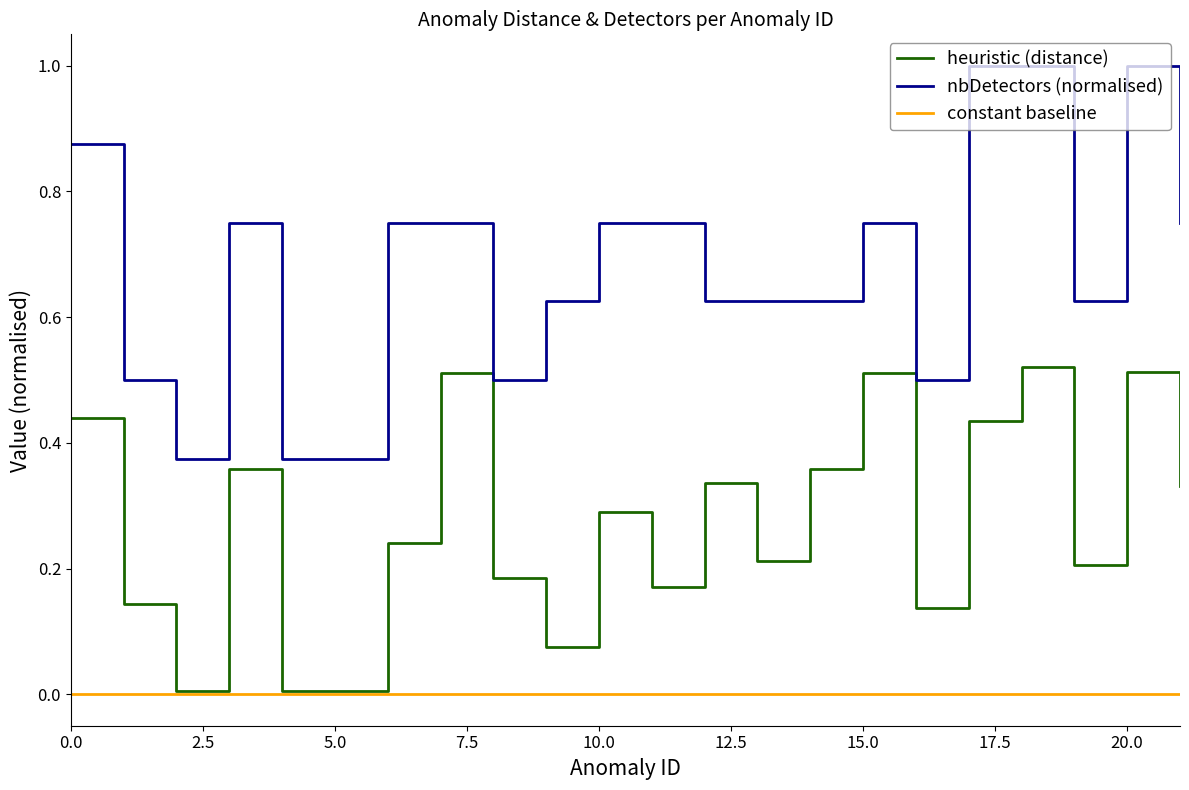

What is the maximum value shown in the chart?

1.0